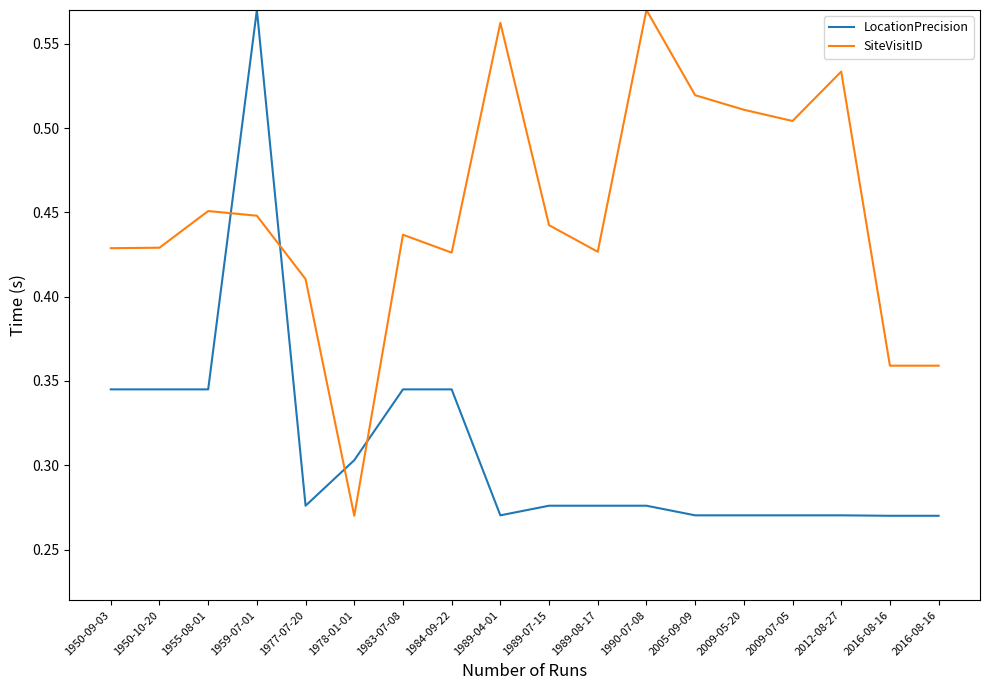

At which label does SiteVisitID reach its peak?

1990-07-08